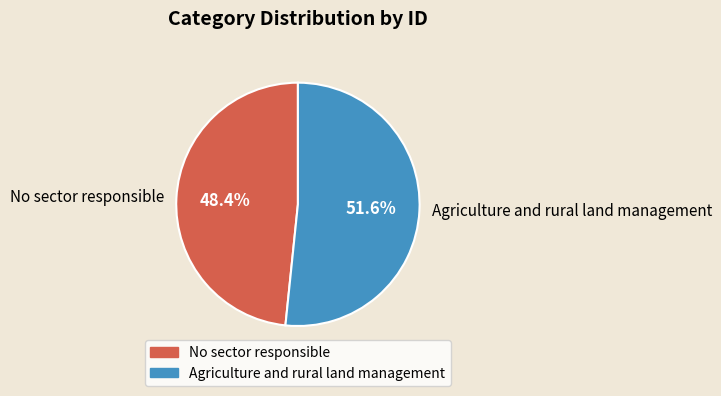

Which category accounts for the majority?

Agriculture and rural land management